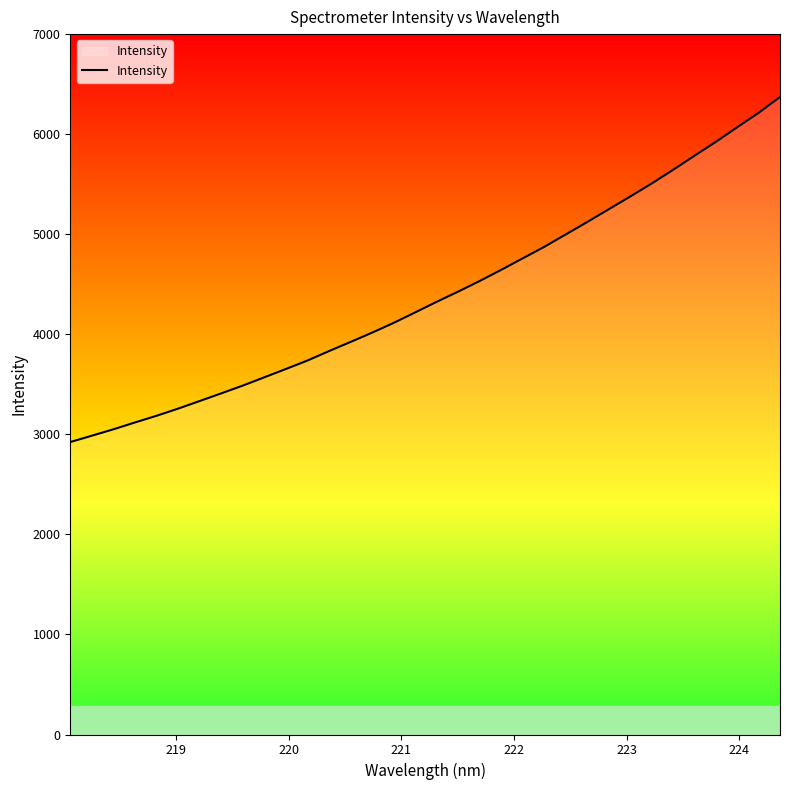

What is the difference between the maximum and minimum values?

3448.5